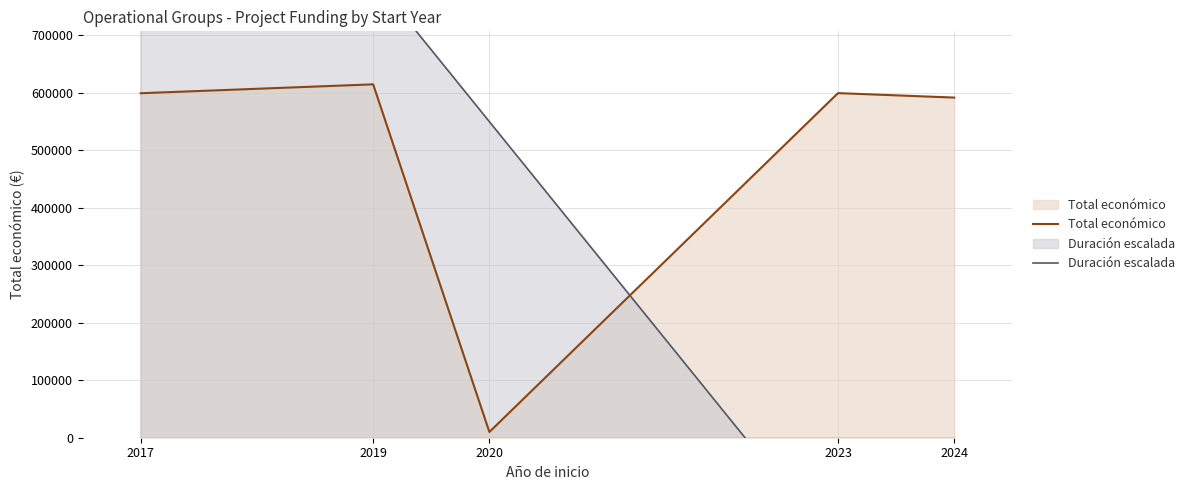

Between 2023 and 2024, which is larger?

2023